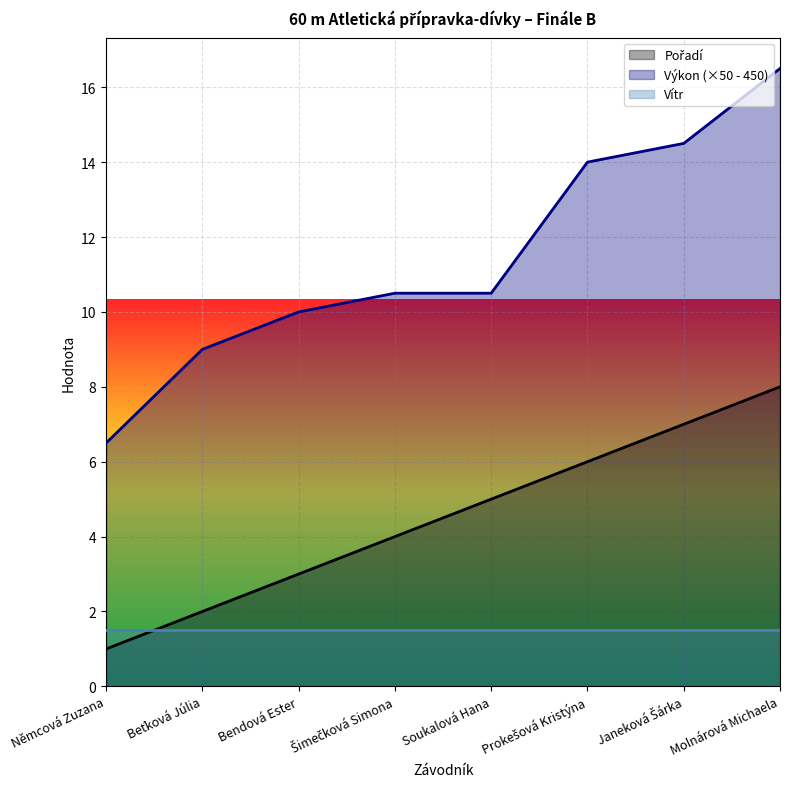

Between Beťková Júlia and Molnárová Michaela, which series saw the biggest shift?

Výkon (×50 - 450)